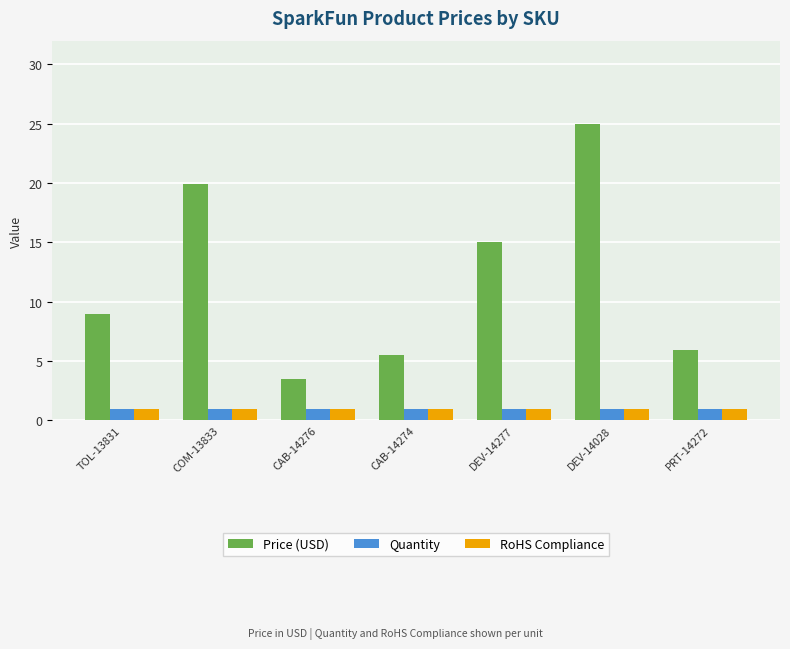

Is the value of Price (USD) at CAB-14276 greater than the value of Quantity at TOL-13831?

Yes